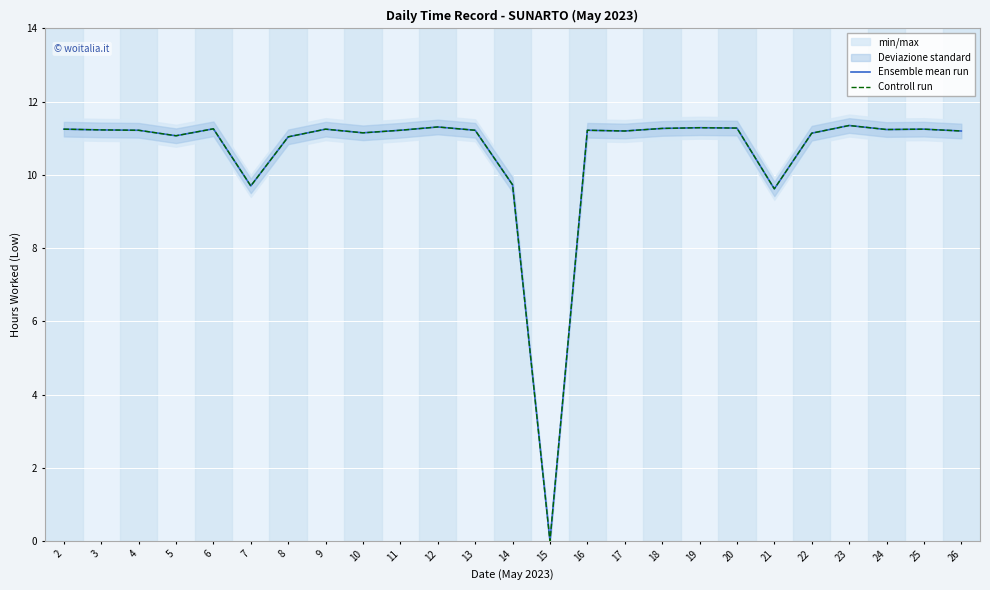

True or false: Controll run and Ensemble mean run cross at least once.

False